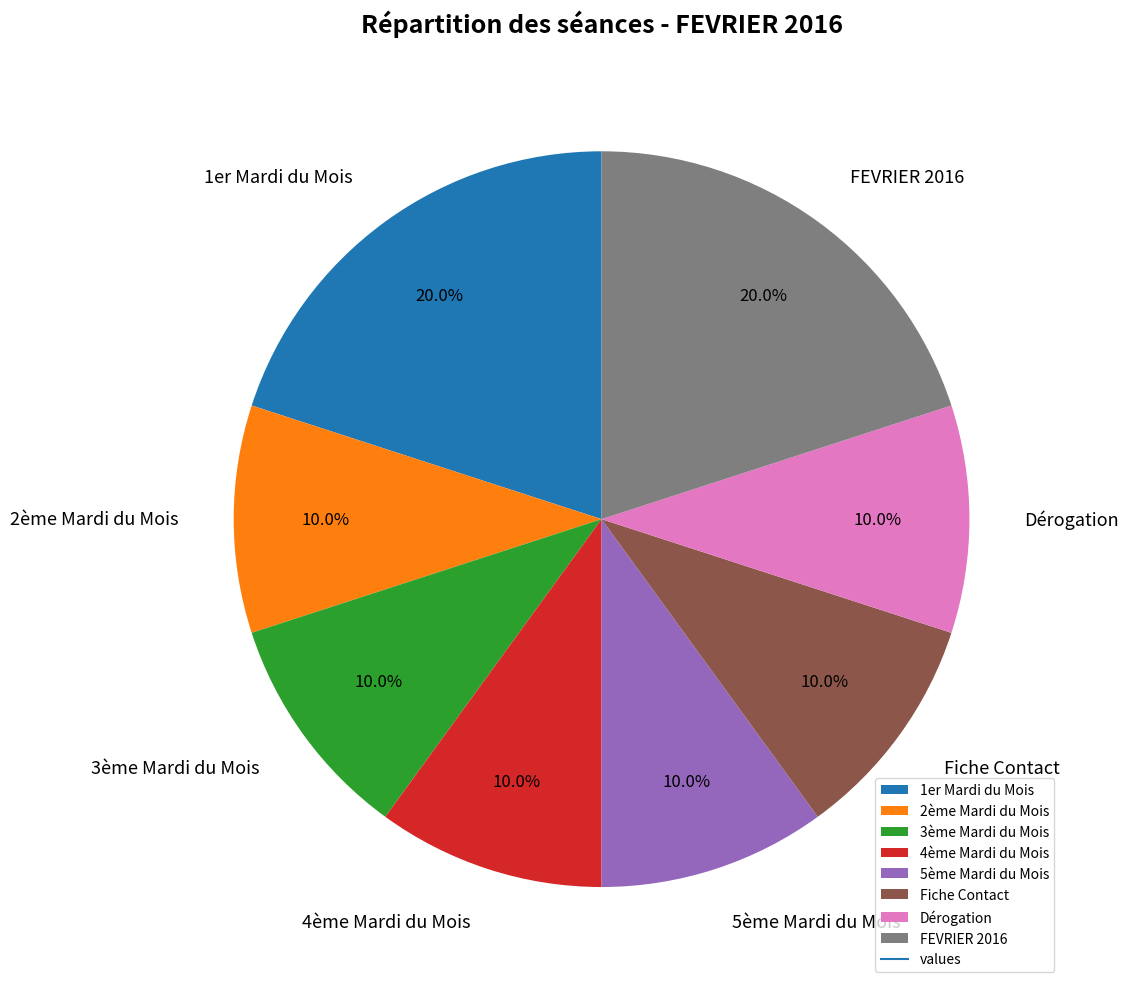

To the nearest percent, what portion does Dérogation represent?

10%